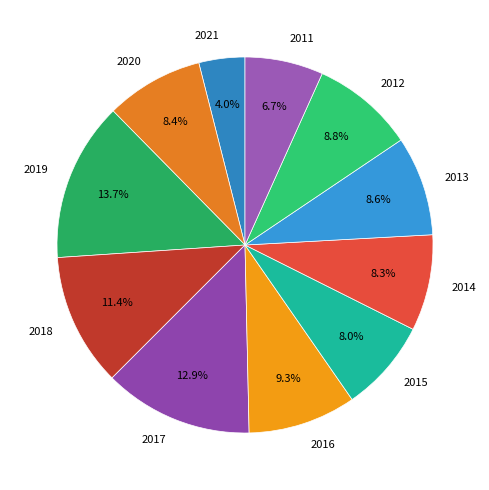

What portion of the pie excludes 2014?

91.7%